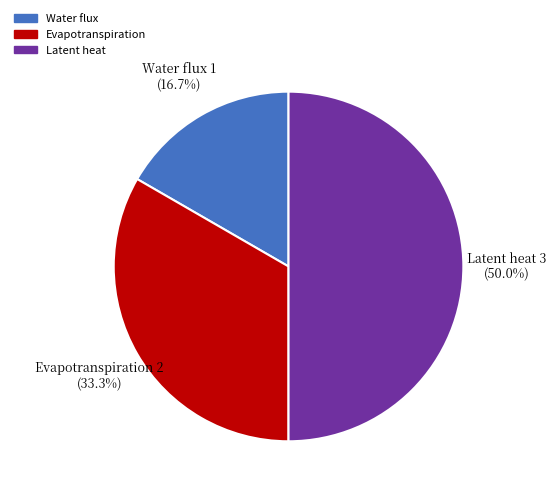

Between Evapotranspiration and Latent heat, which is larger?

Latent heat